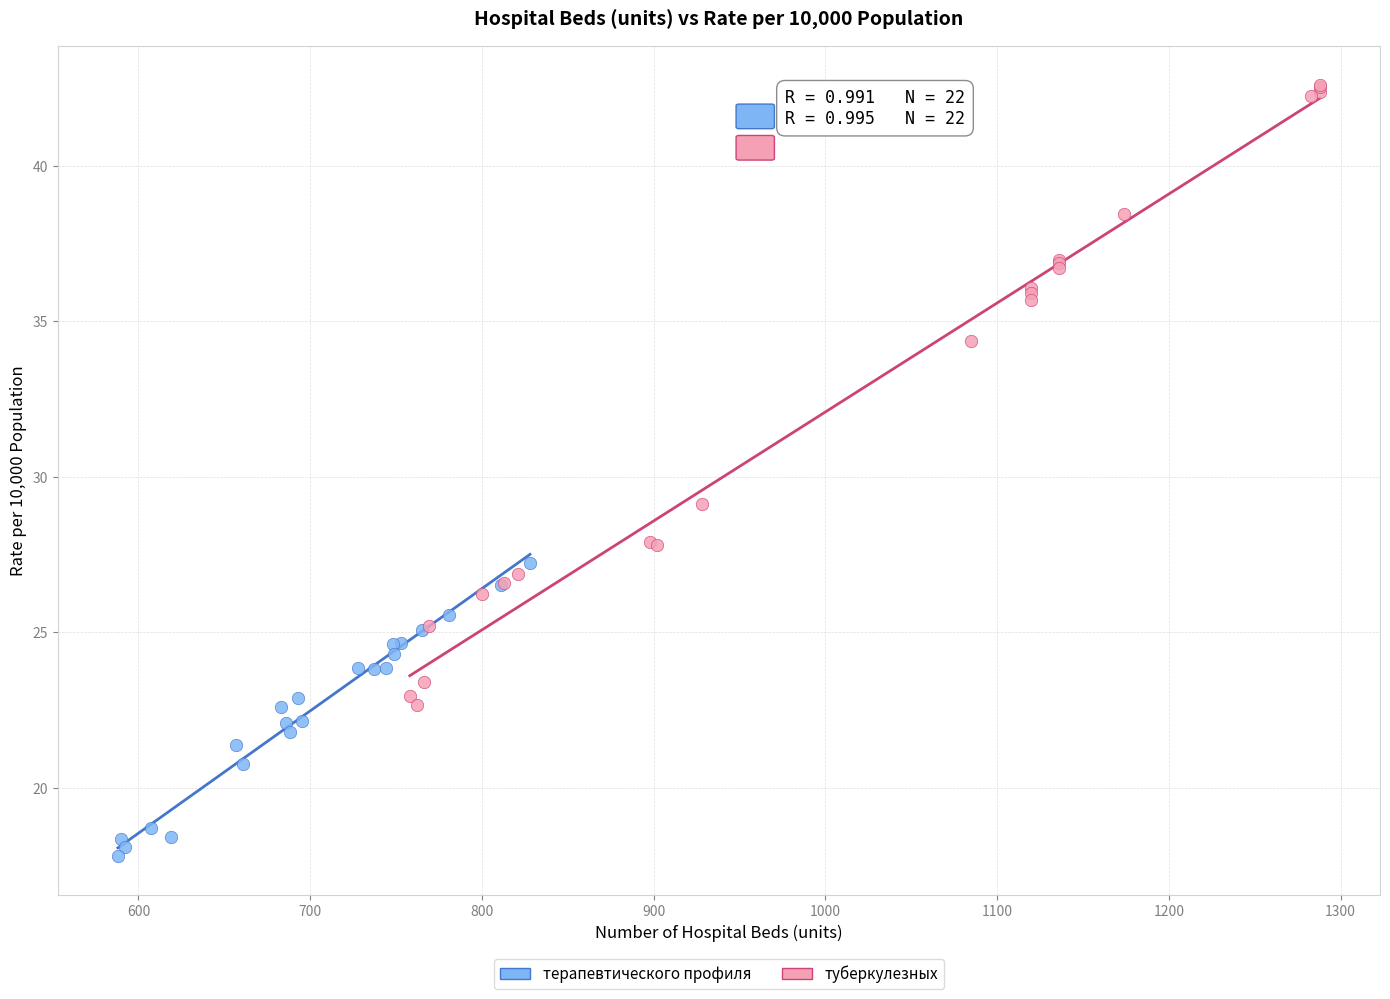

Which series reaches the minimum Y coordinate?

терапевтического профиля